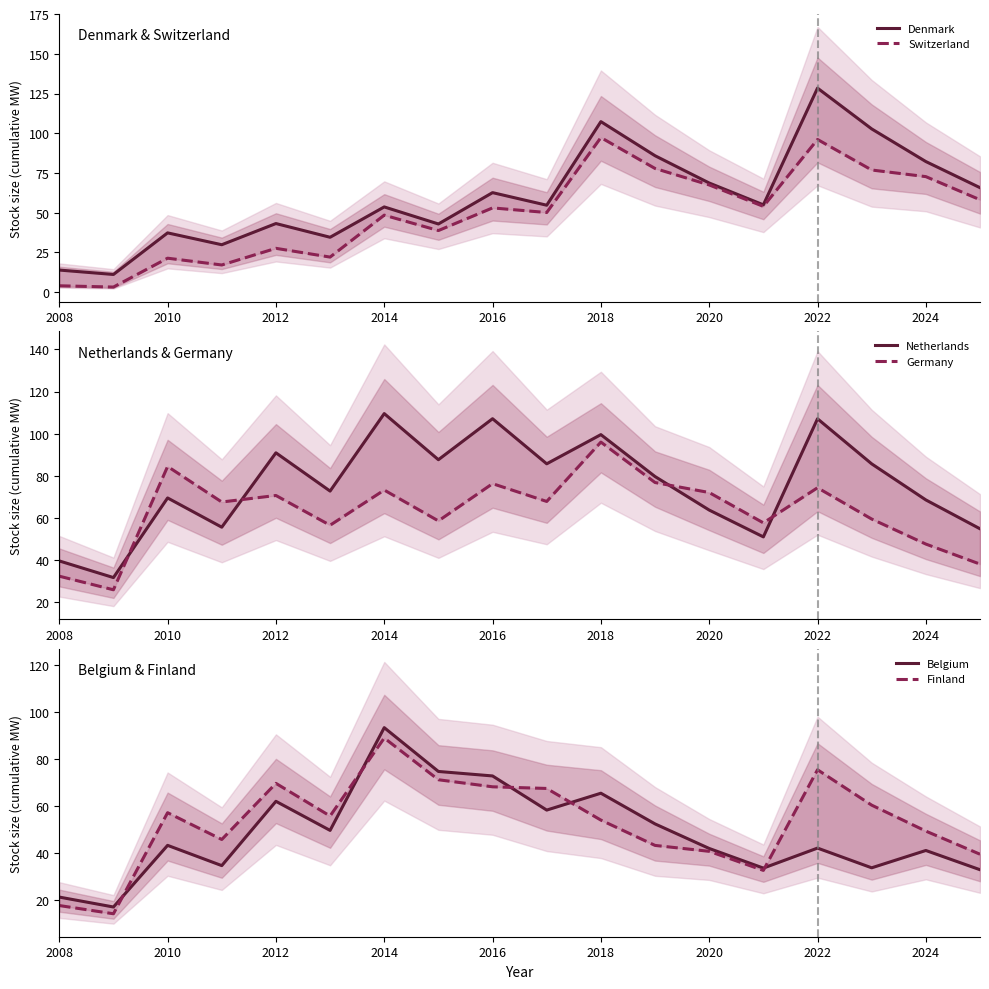

Is this an area chart (filled region under the line)?

No